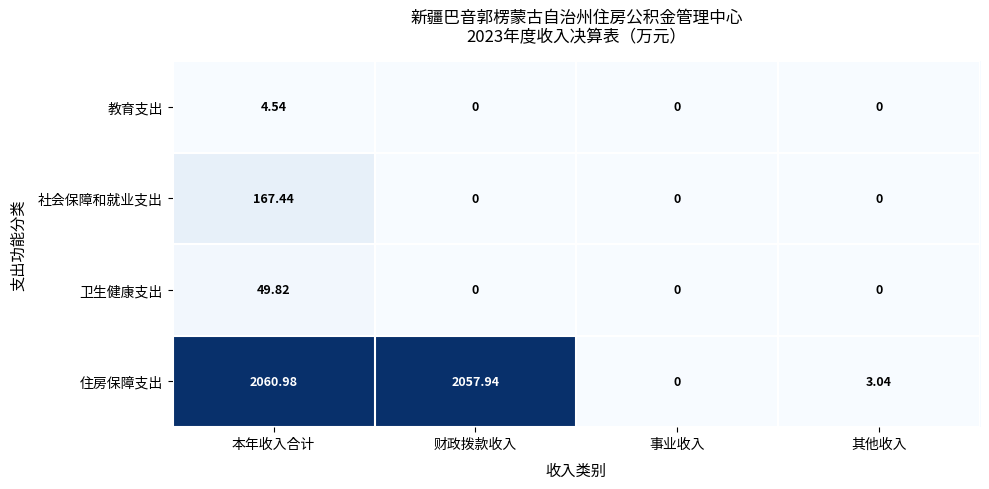

How many data points does each series have?

4